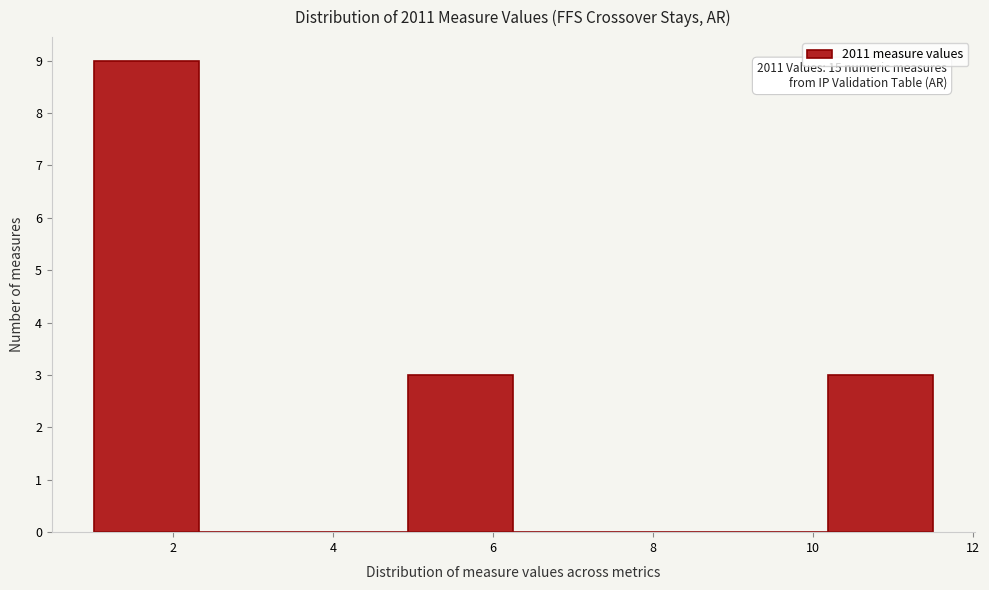

Over which range of the x-axis is the bar tallest?

1.0 to 2.4